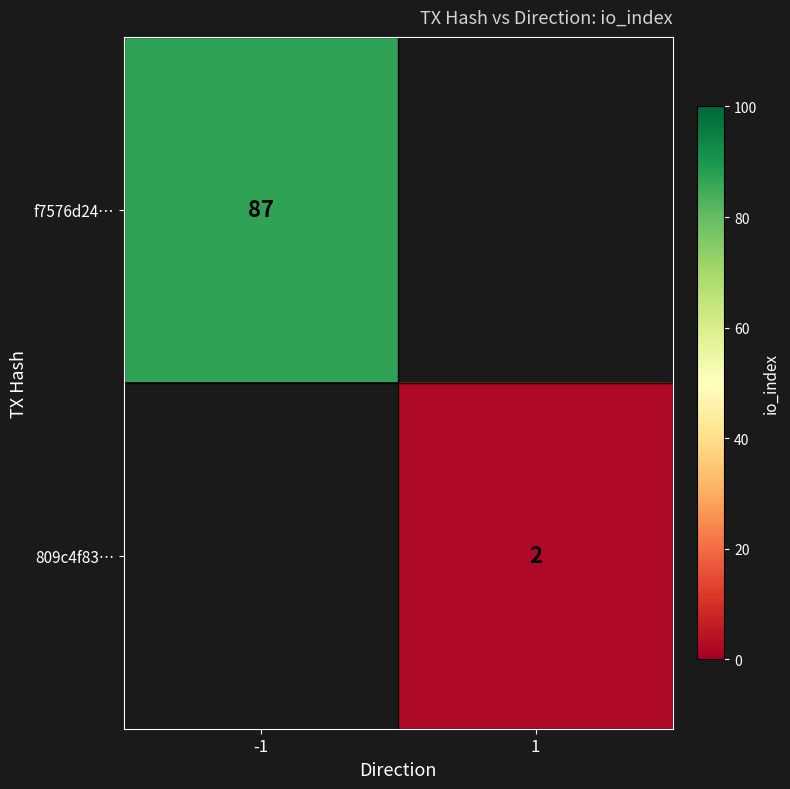

What is the smallest value displayed?

2.0